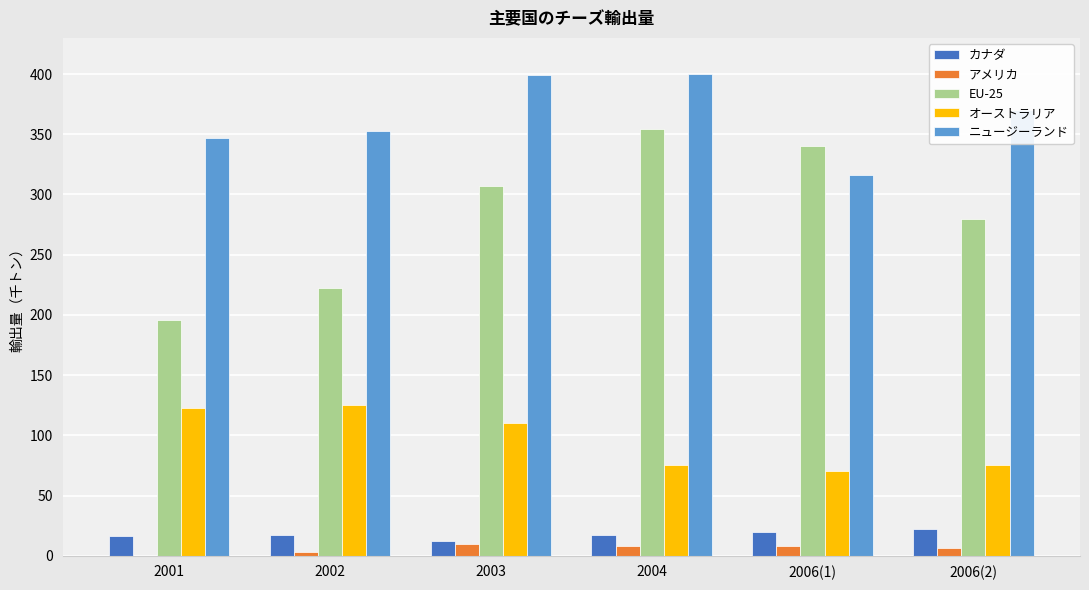

Between 2002 and 2004, which series saw the biggest shift?

EU-25